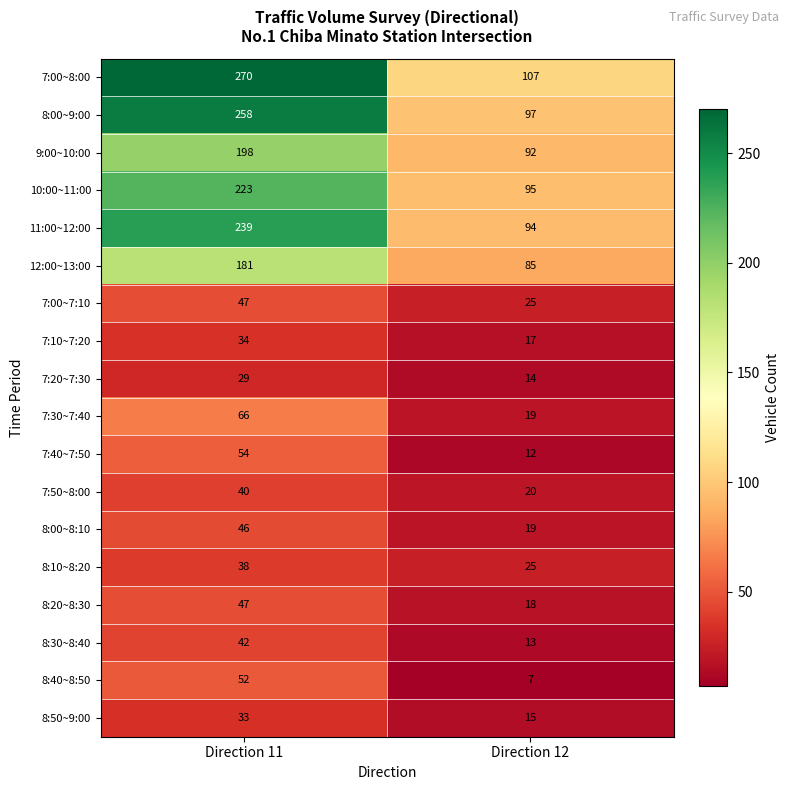

At which category is the sum across all series the highest?

Direction 11